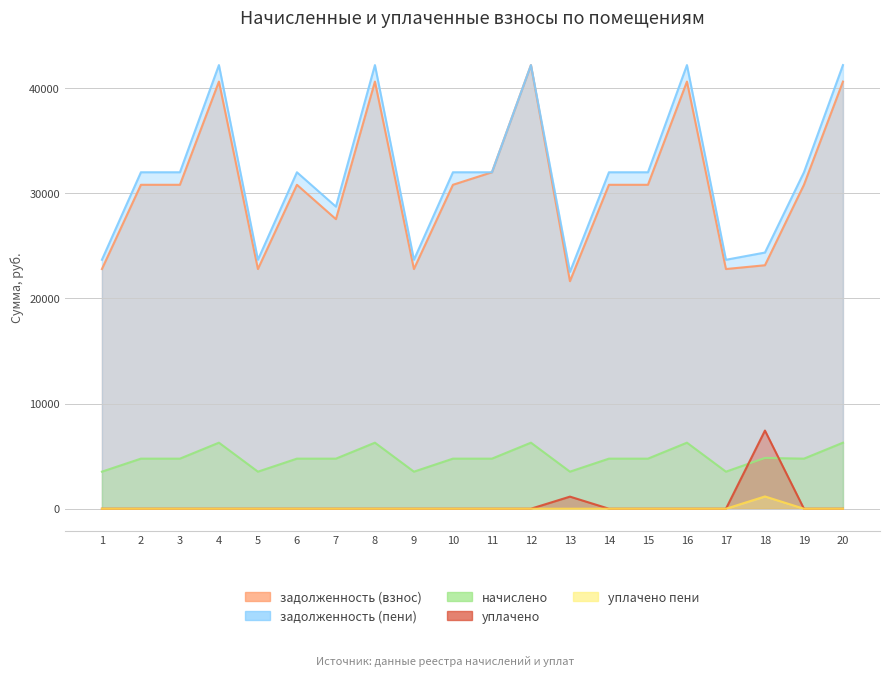

True or false: задолженность (взнос) has a value of 27527.8 at 7.

True